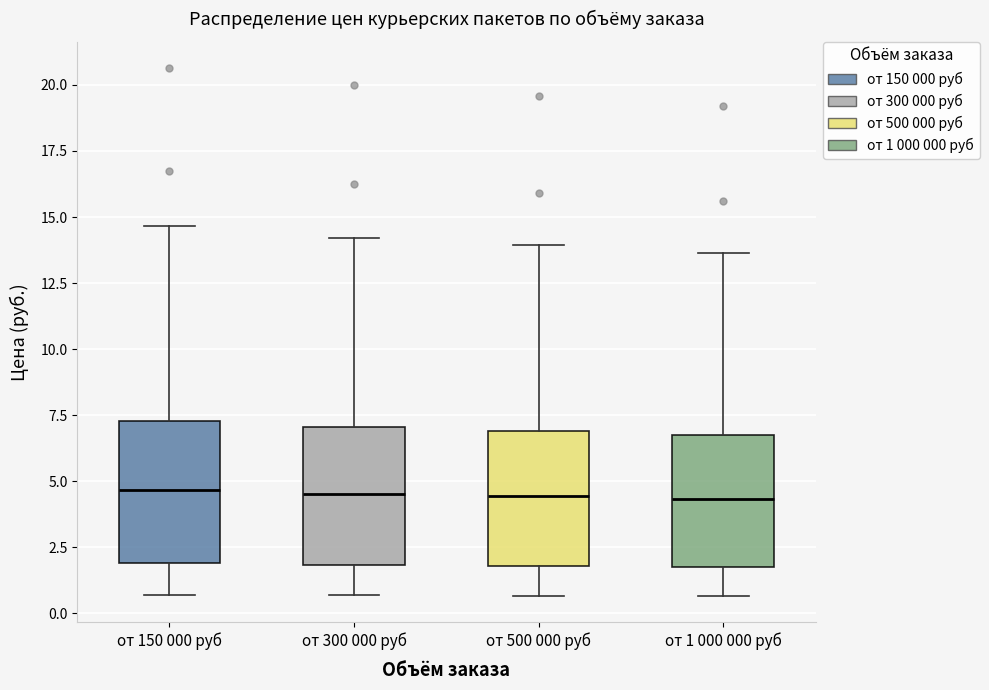

Reading left to right, transcribe this box plot: for each box, give where its median line is, the range the box spans, and where its two whiskers end, as read against the y-axis. The values are not printed on the chart, so give them approximately, as read against the axis.

от 150 000 руб: median 4.5, box 2.0 to 7.5, whiskers 0.5 to 14.5
от 300 000 руб: median 4.5, box 2.0 to 7.0, whiskers 0.5 to 14.0
от 500 000 руб: median 4.5, box 2.0 to 7.0, whiskers 0.5 to 14.0
от 1 000 000 руб: median 4.5, box 2.0 to 7.0, whiskers 0.5 to 13.5